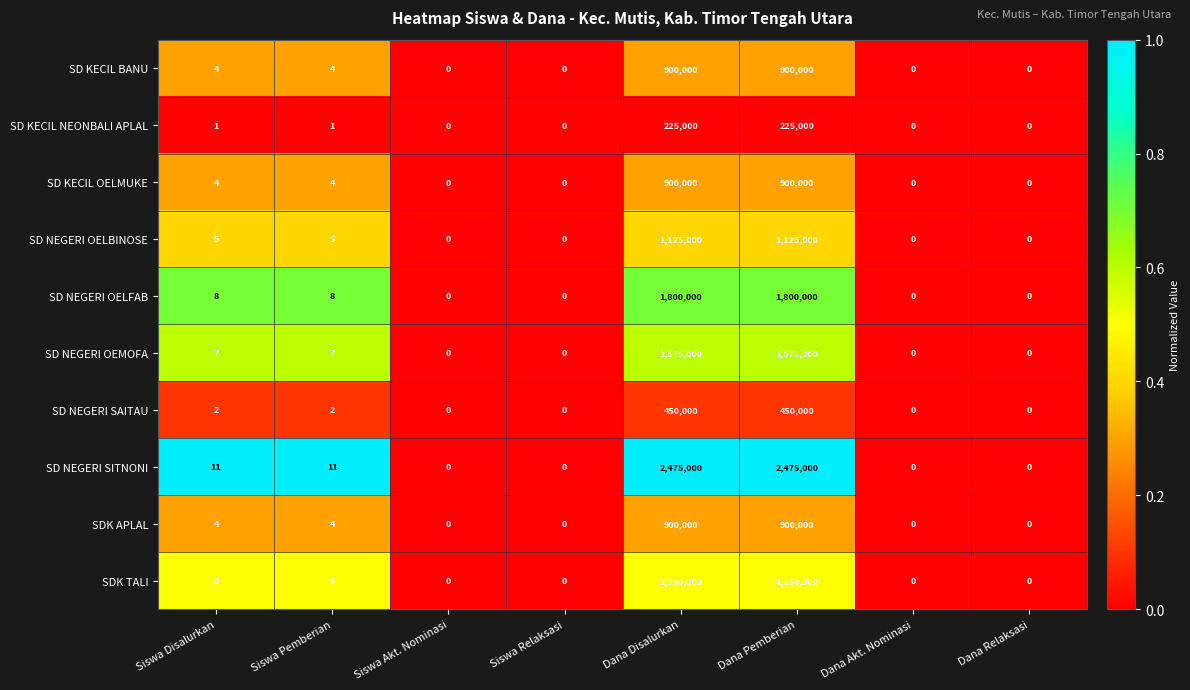

Between Siswa Pemberian and Dana Disalurkan, which series saw the biggest shift?

SD NEGERI SITNONI